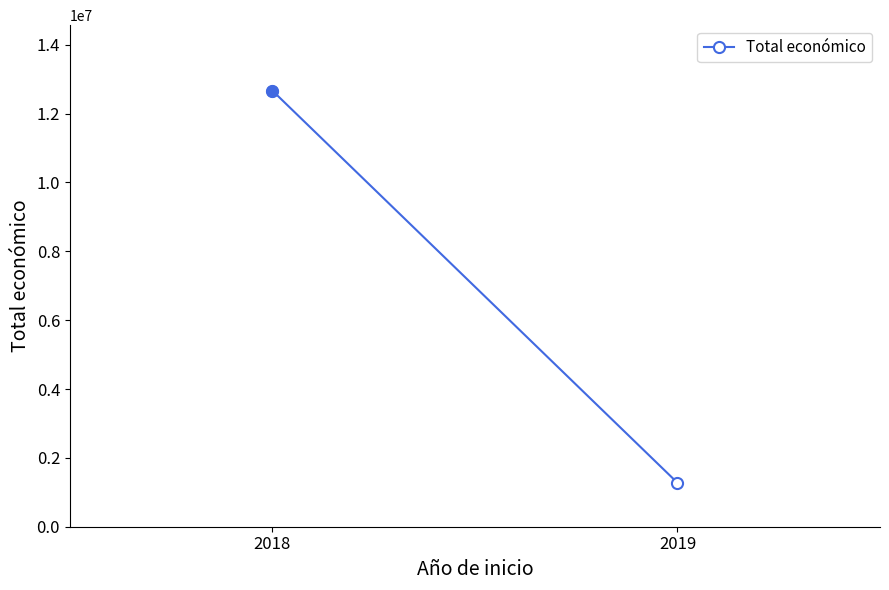

How many data points are less than 12668706?

1